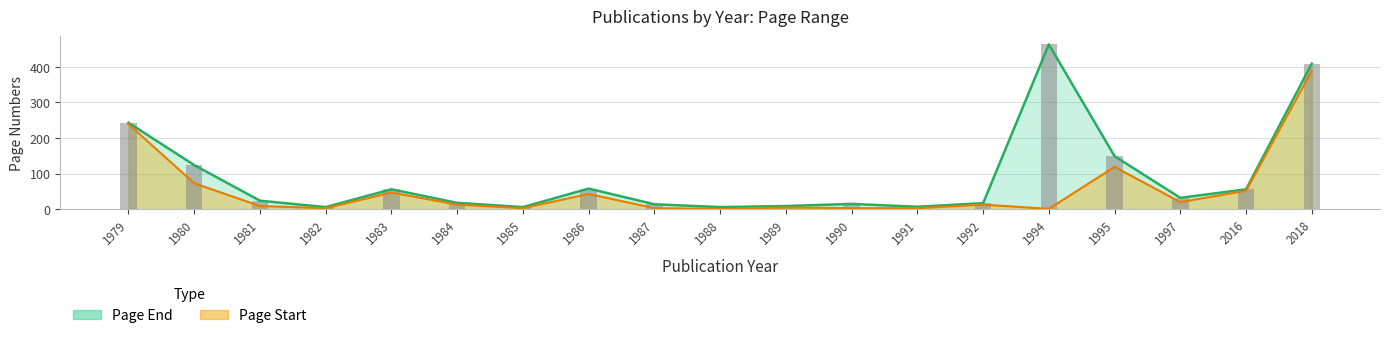

Reading left to right, transcribe all the data shown in this chart.

Page Start: 1979=239	1980=73	1981=9	1982=3	1983=47	1984=13	1985=3	1986=43	1987=3	1988=1	1989=5	1990=3	1991=3	1992=13	1994=1	1995=119	1997=20	2016=52	2018=389
Page End: 1979=243	1980=124	1981=24	1982=6	1983=56	1984=18	1985=6	1986=58	1987=14	1988=6	1989=9	1990=15	1991=7	1992=17	1994=463	1995=149	1997=32	2016=56	2018=409